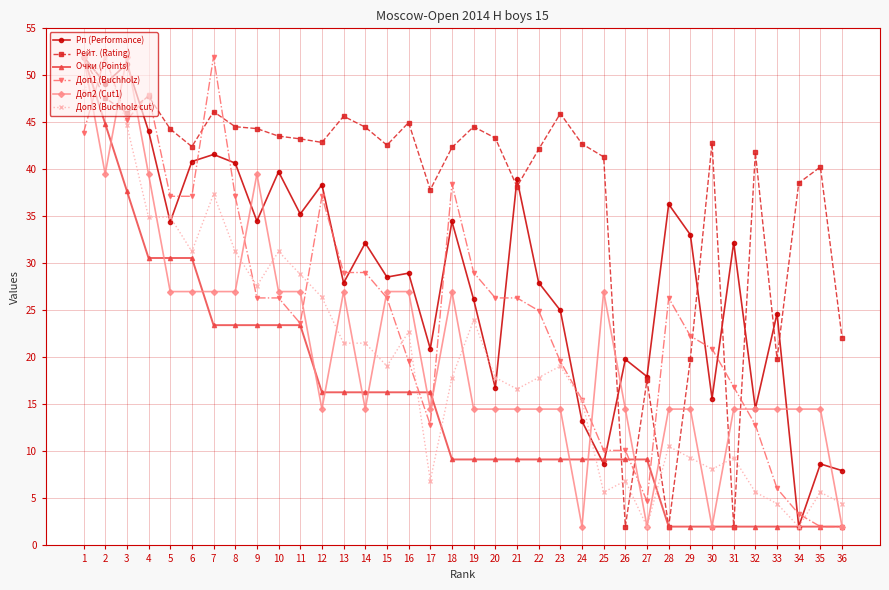

The Рейт. (Rating) series shows 28.1 at 27. True or false?

False